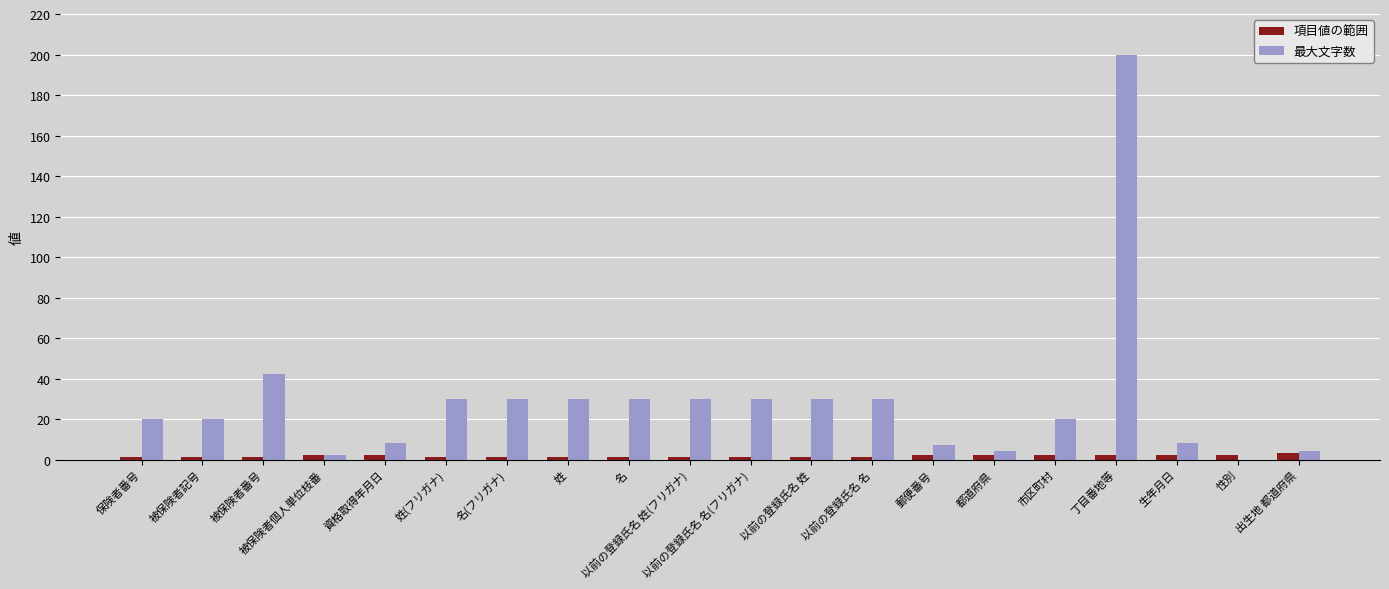

What is the maximum value shown in the chart?

200